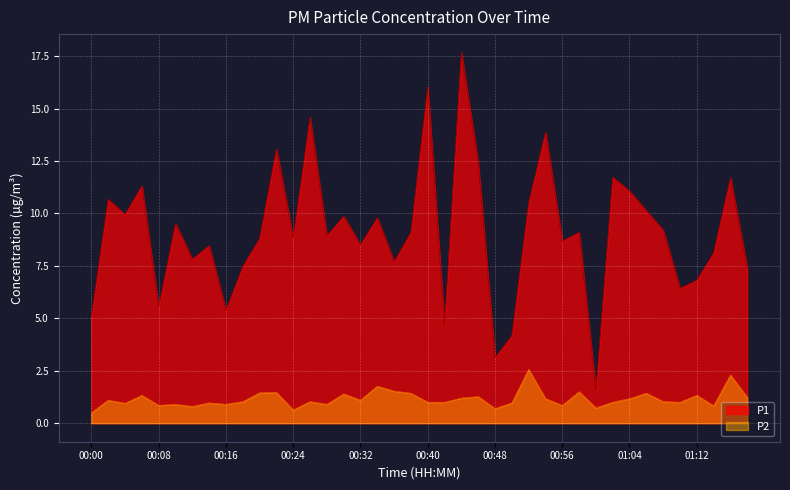

What position from the right is 00:20?

30